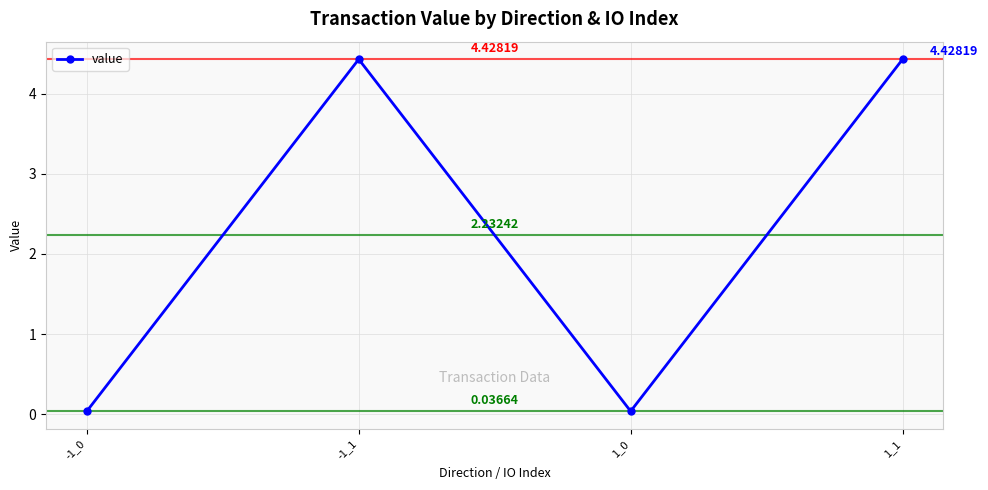

What is the sum of the values at 1_1 and -1_0?

4.5